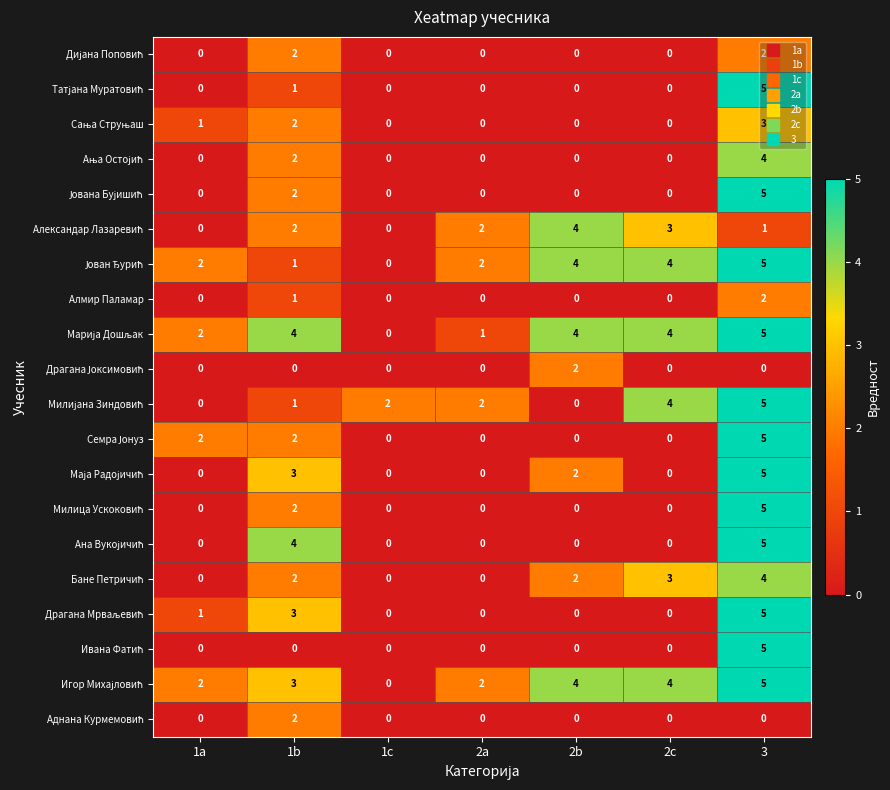

What is the difference between the highest and lowest values at 1a?

2